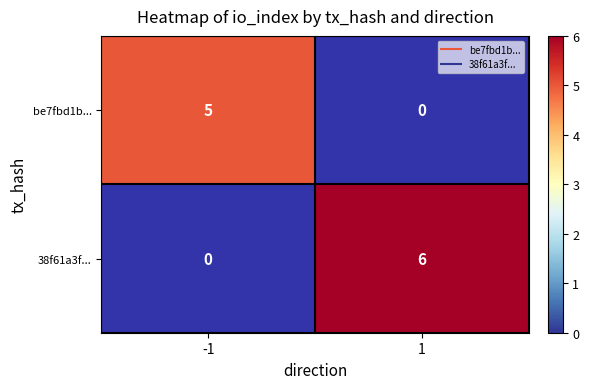

Which series has the largest total across all categories?

38f61a3f...